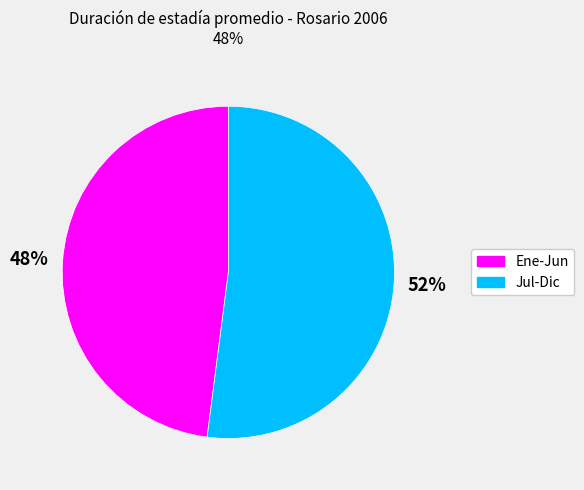

To the nearest percent, what is the difference between the largest and smallest slice percentages?

4%